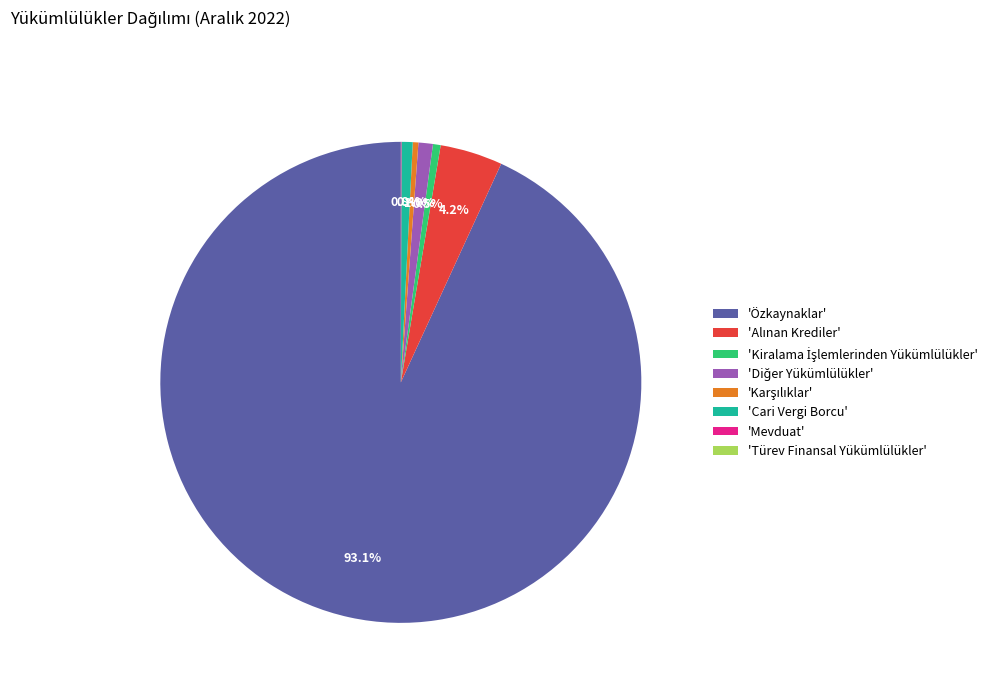

Does any single category account for the majority?

Yes